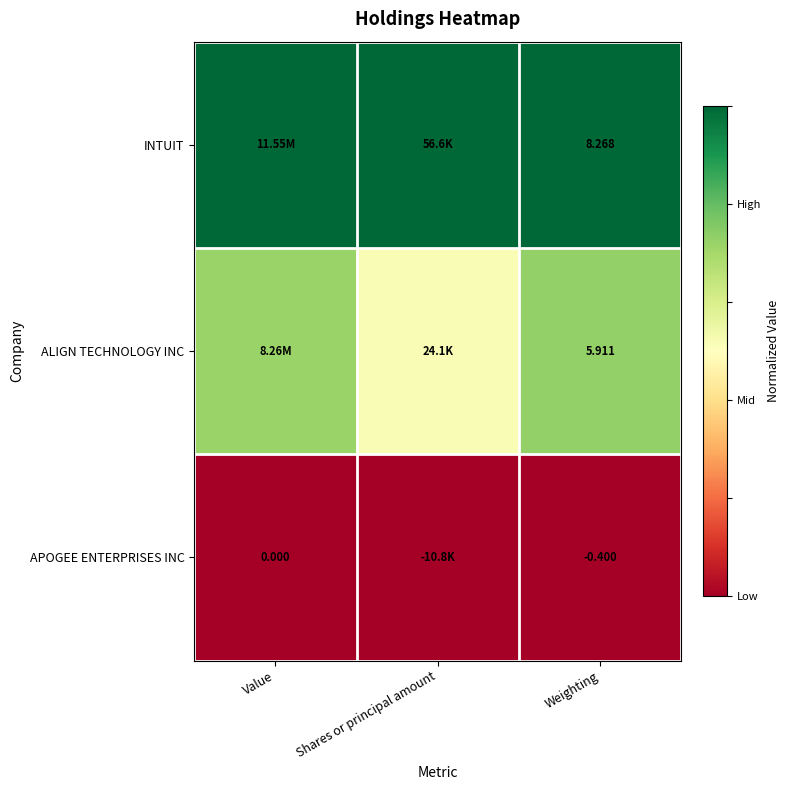

At which label is ALIGN TECHNOLOGY INC closest to 0?

Shares or principal amount